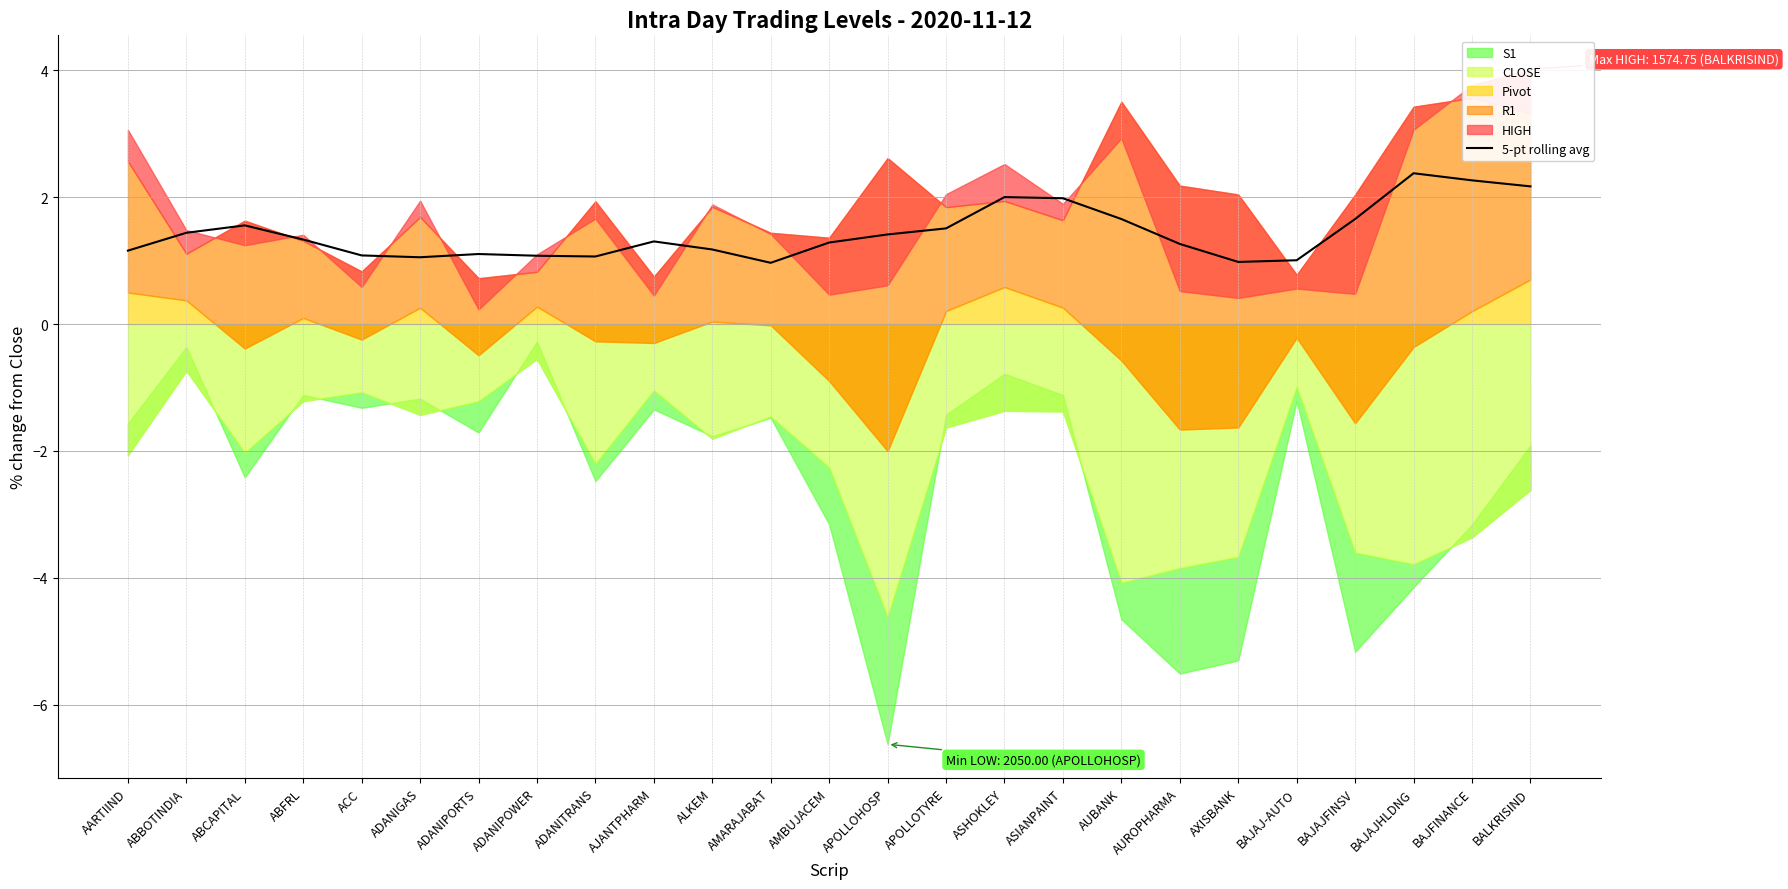

What is the maximum value for 5-pt rolling avg?

2.4